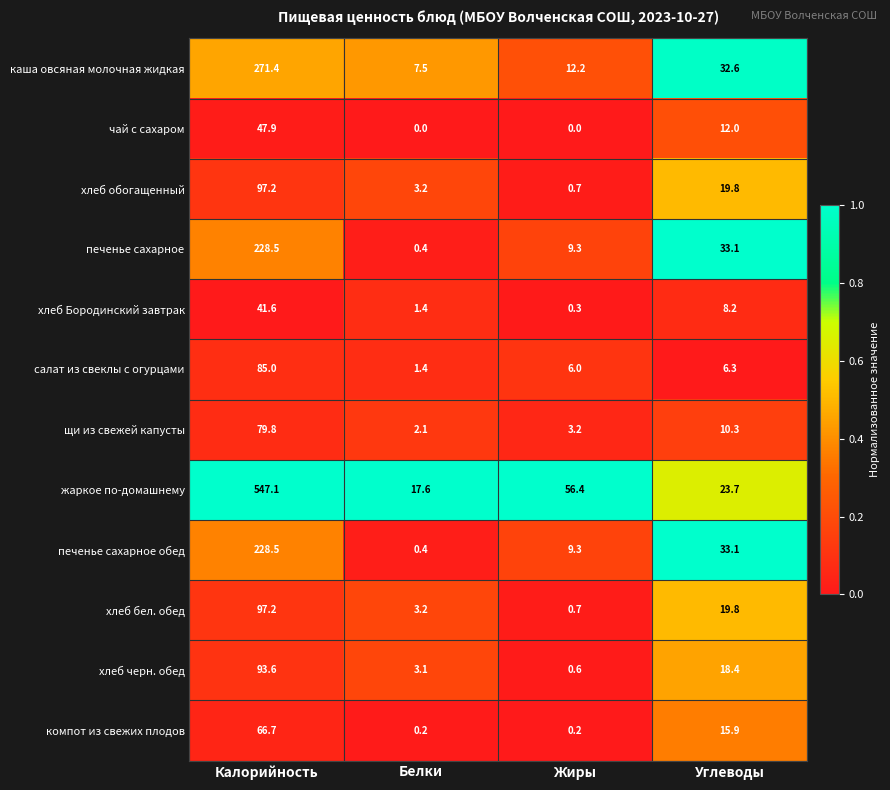

What is the greatest value displayed?

547.1